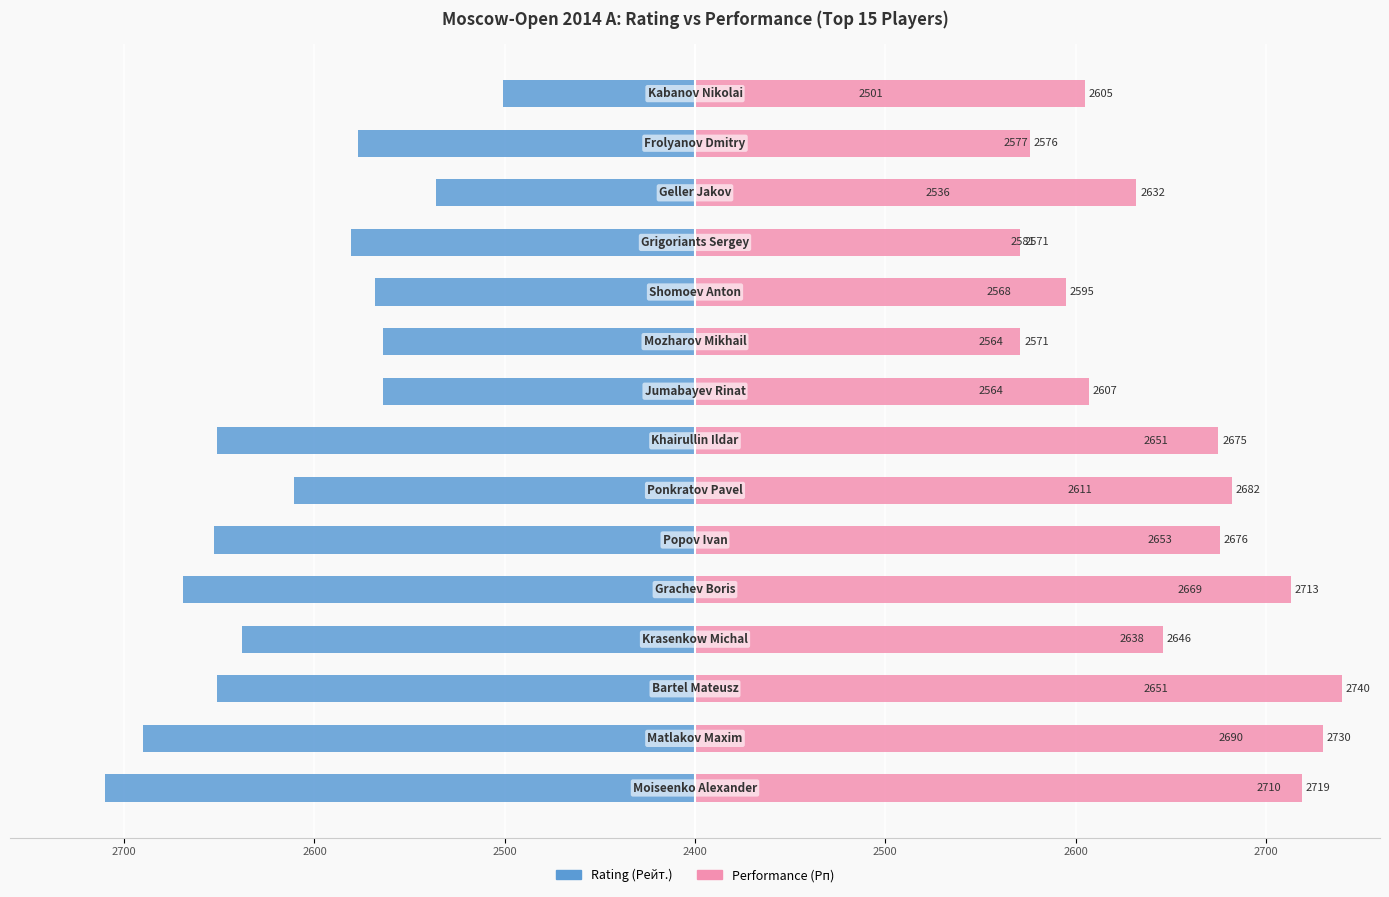

Which has a higher value, 8 or 12?

12